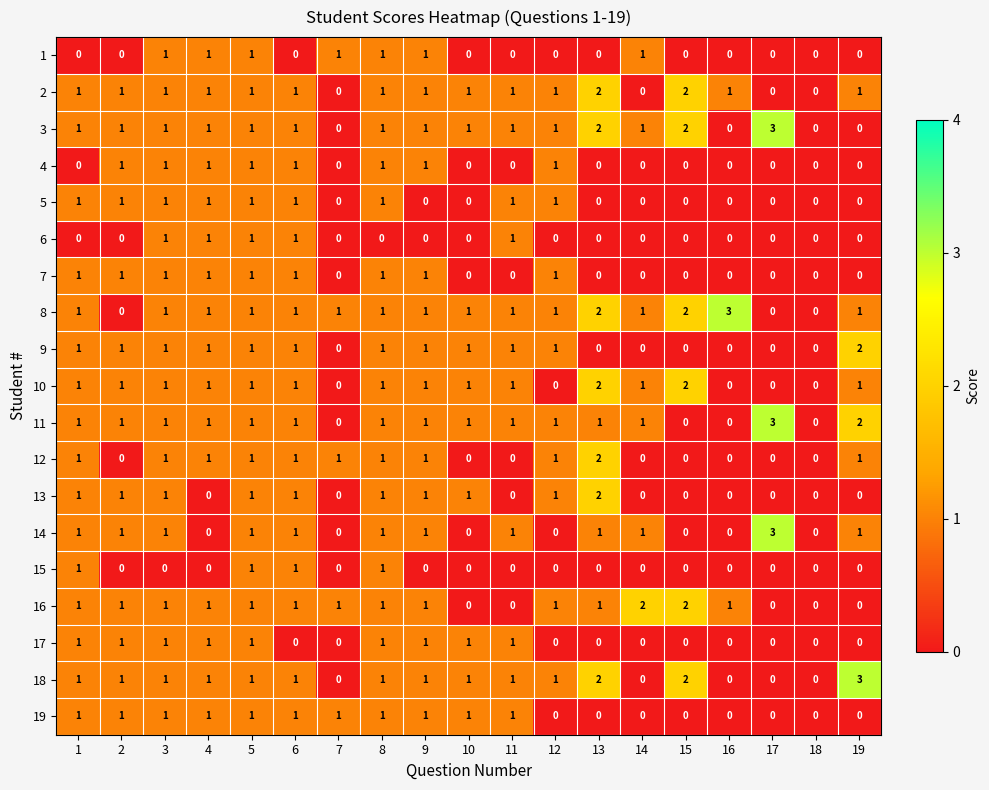

The 18 series shows 0 at 18. True or false?

True